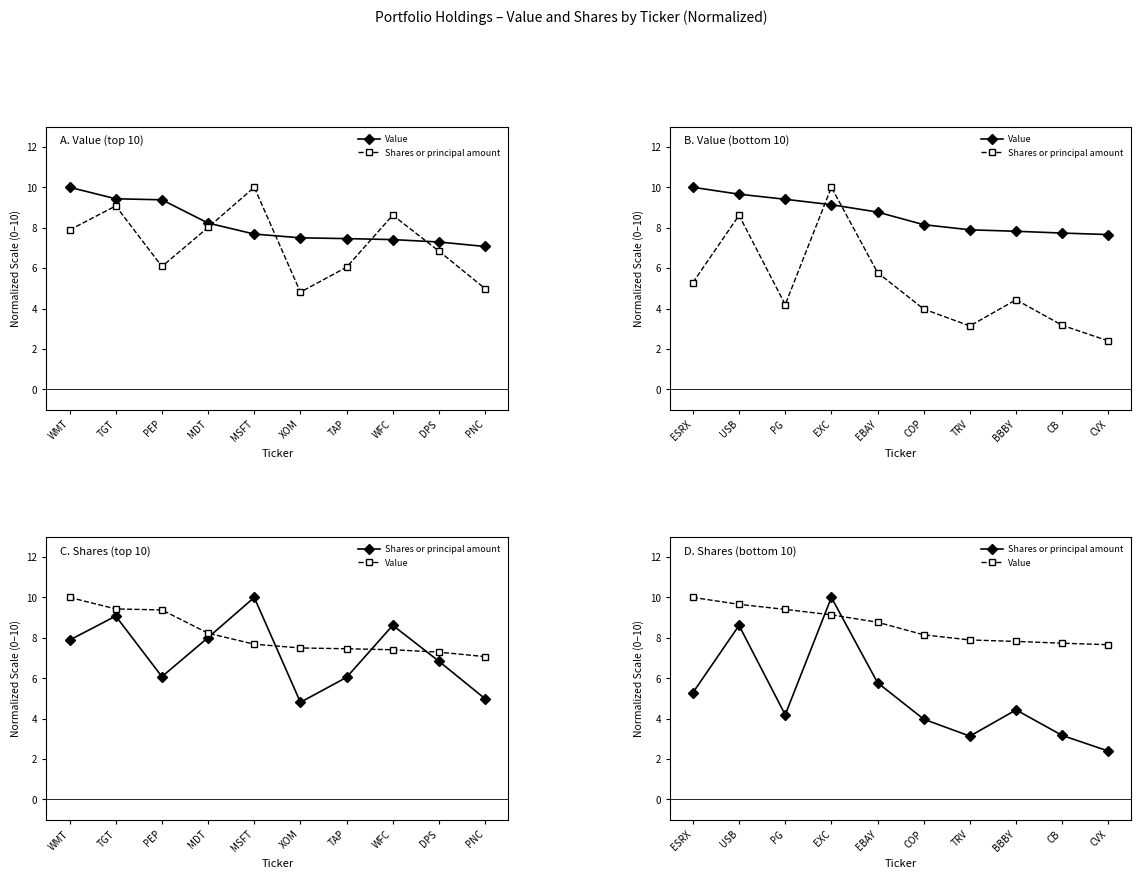

Which label corresponds to the smallest value in the chart?

CVX